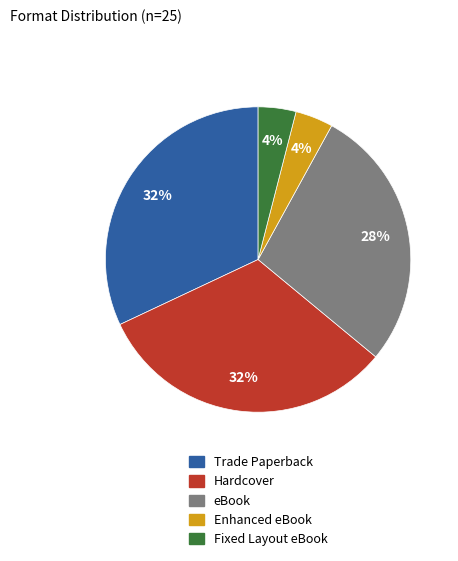

Is there any slice that represents more than half of the pie?

No